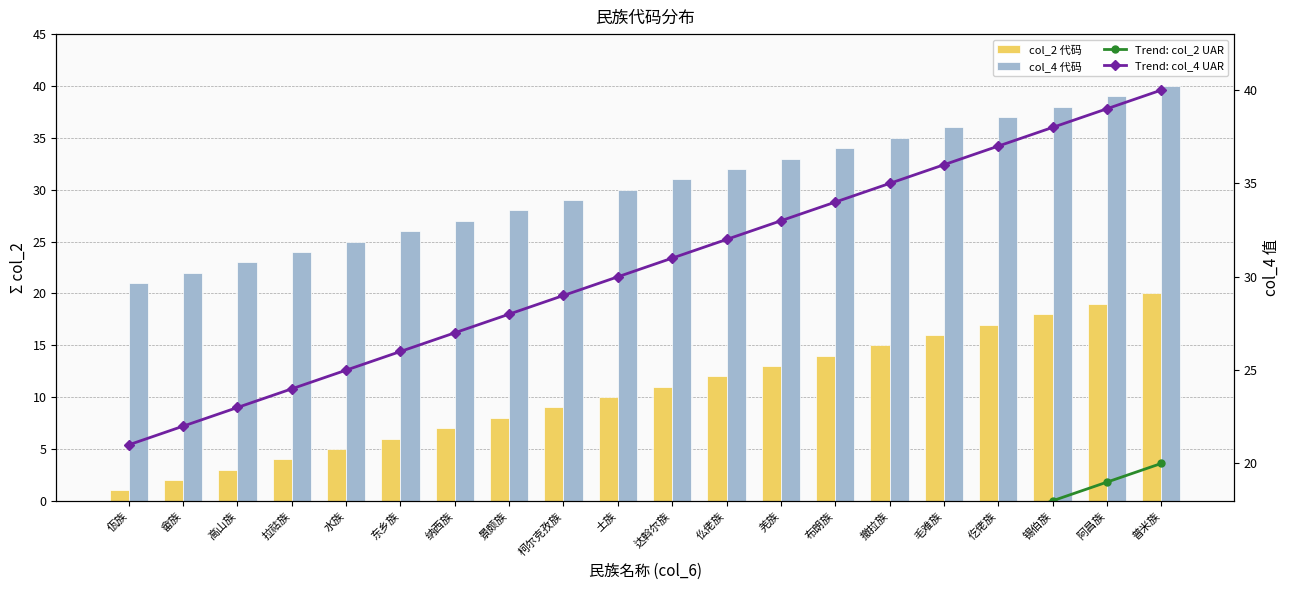

How many data points in col_4 代码 are above 31?

9